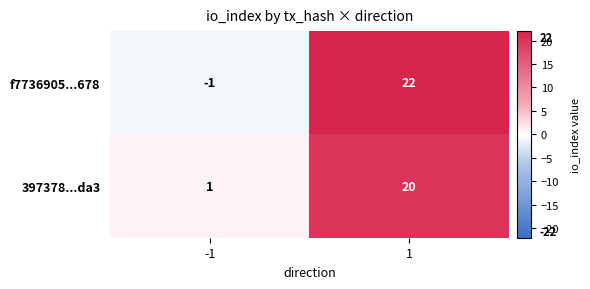

Reading left to right, list all the values displayed in this chart.

f7736905...678: -1	22
397378...da3: 1	20